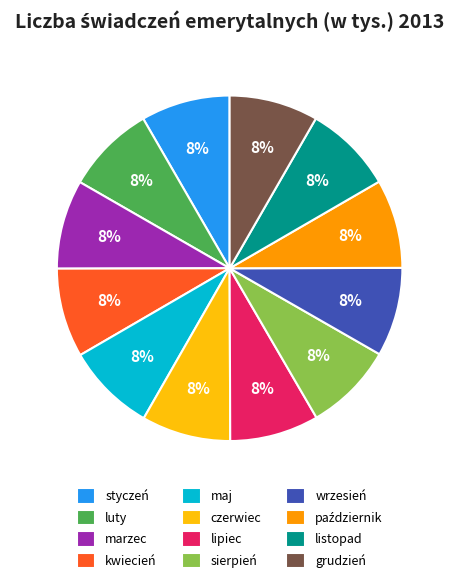

To the nearest percent, what portion does sierpień represent?

8%